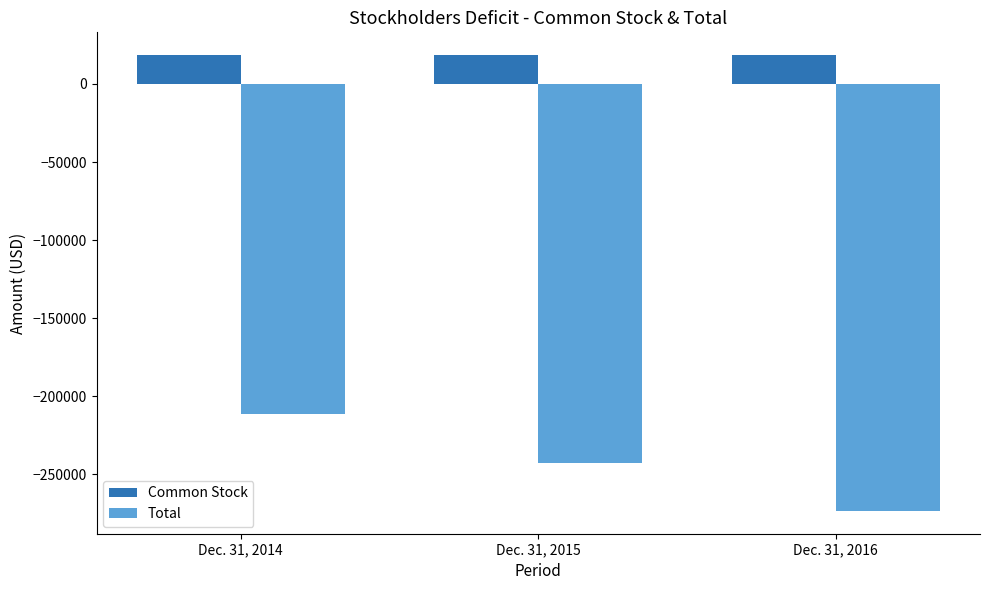

How many bars are there in each group?

2